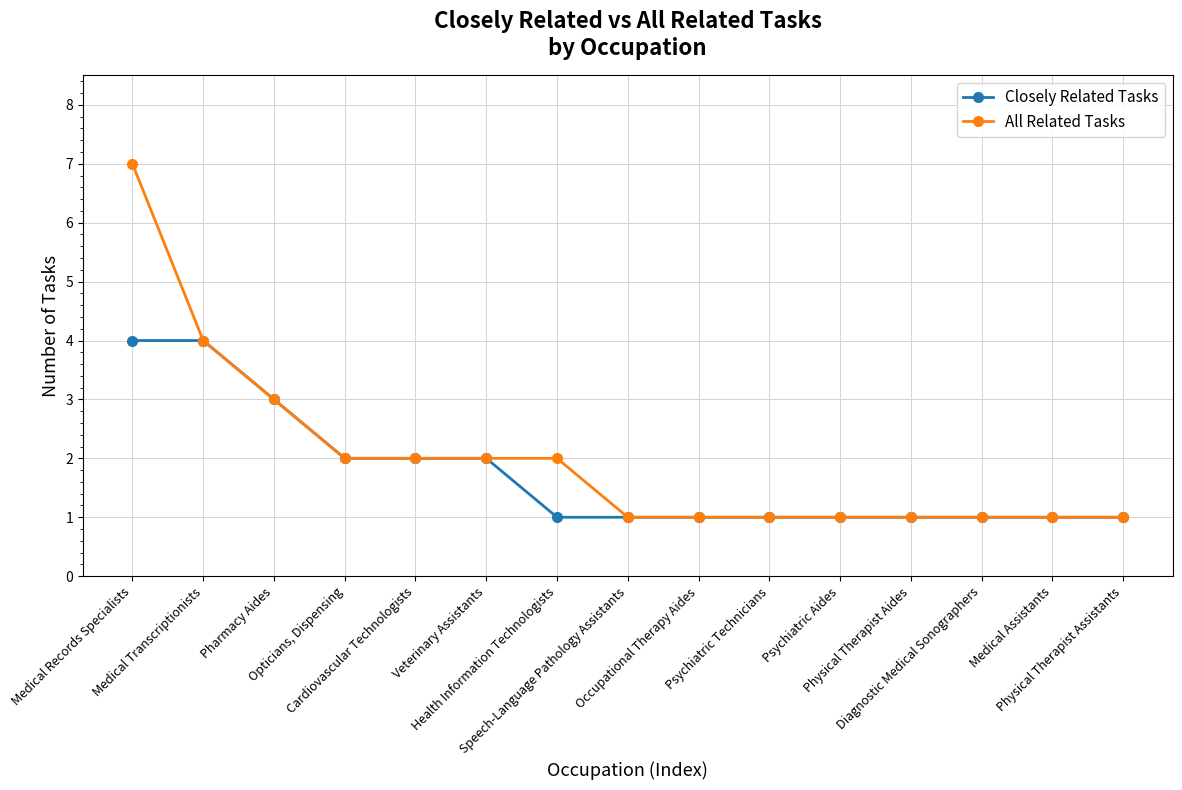

Reading left to right, transcribe all the data shown in this chart.

Closely Related Tasks: 4	4	3	2	2	2	1	1	1	1	1	1	1	1	1
All Related Tasks: 7	4	3	2	2	2	2	1	1	1	1	1	1	1	1